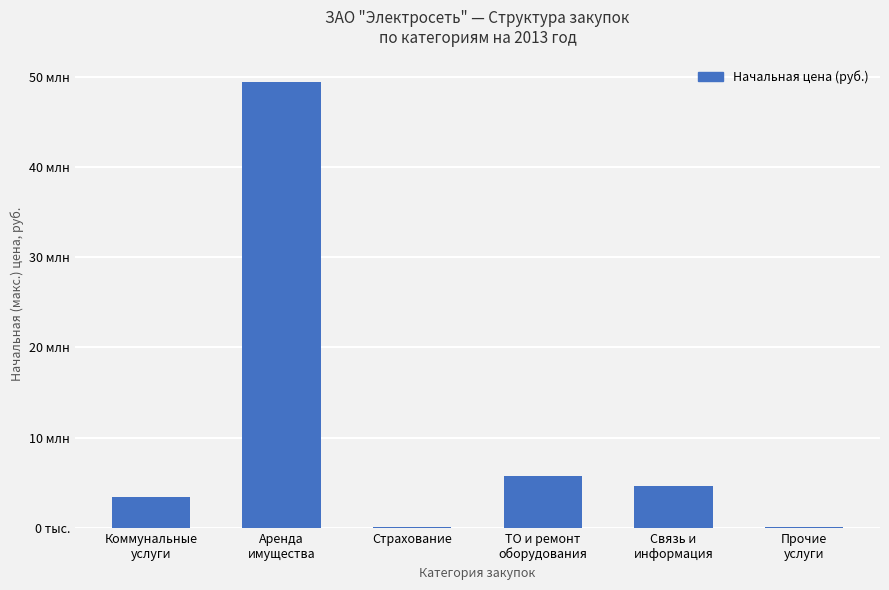

What is the minimum value shown in the chart?

56800